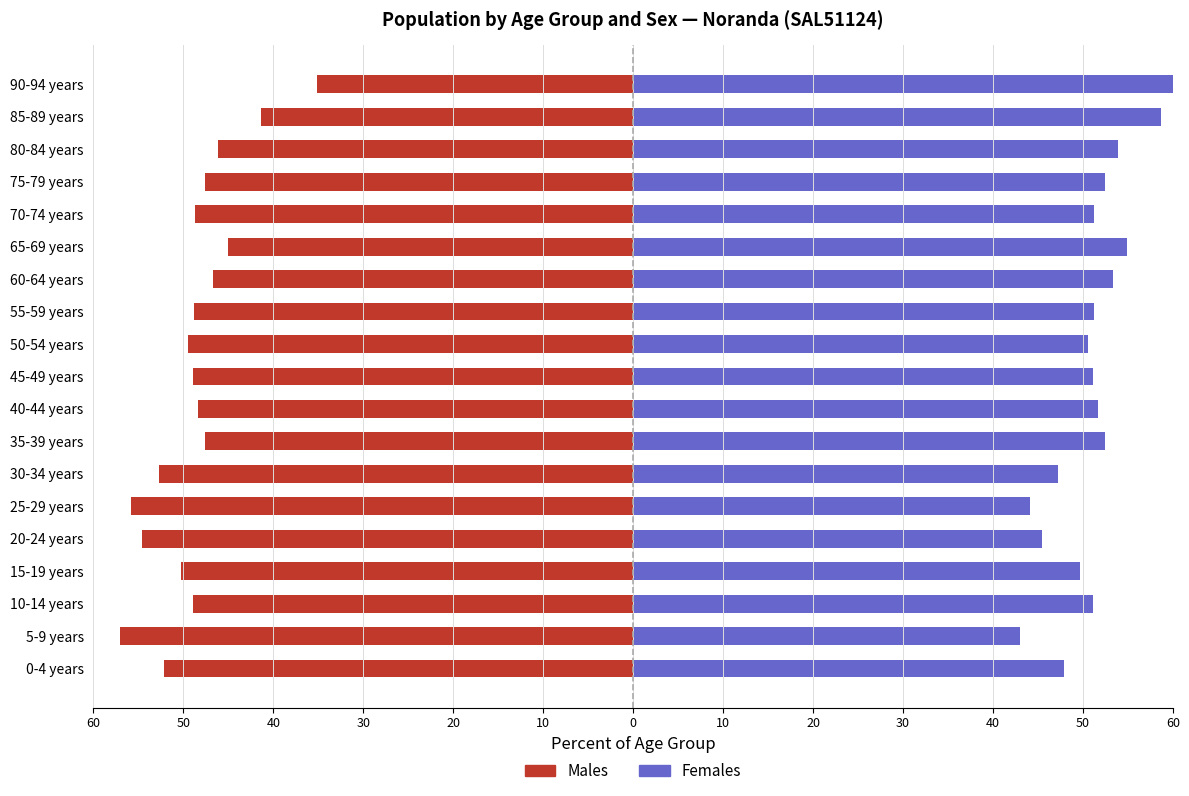

What is the label of the 14th bar from the right?

25-29 years